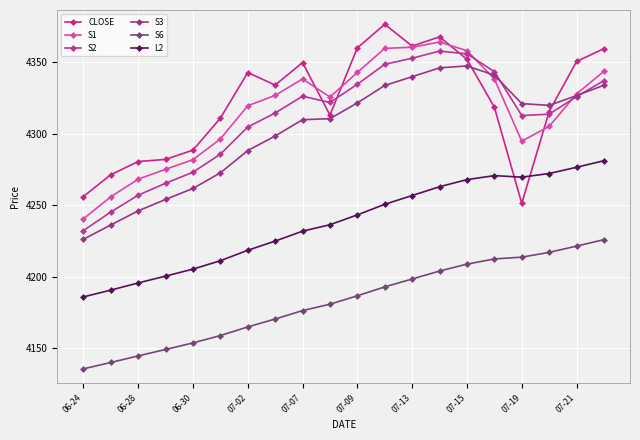

How many lines are shown in the chart?

6